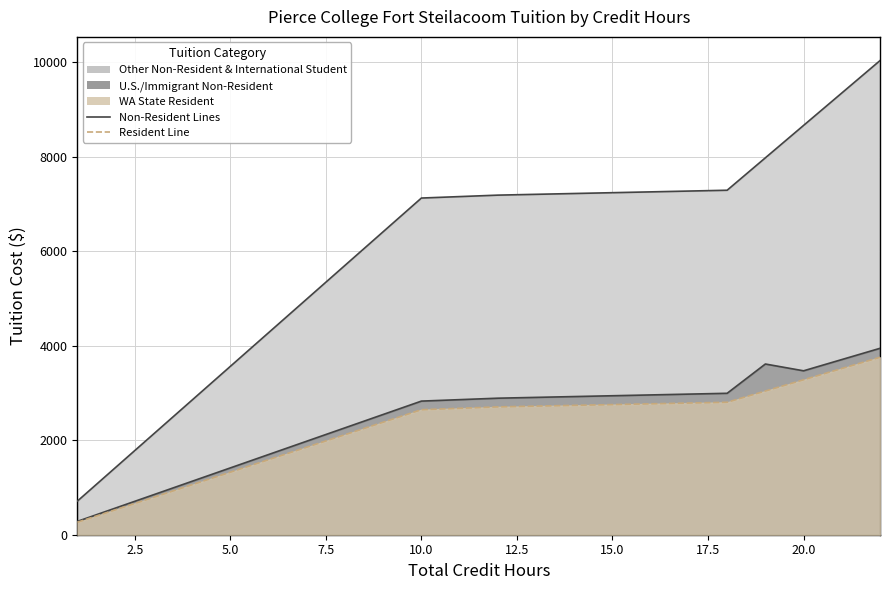

What is the smallest value displayed?

264.6